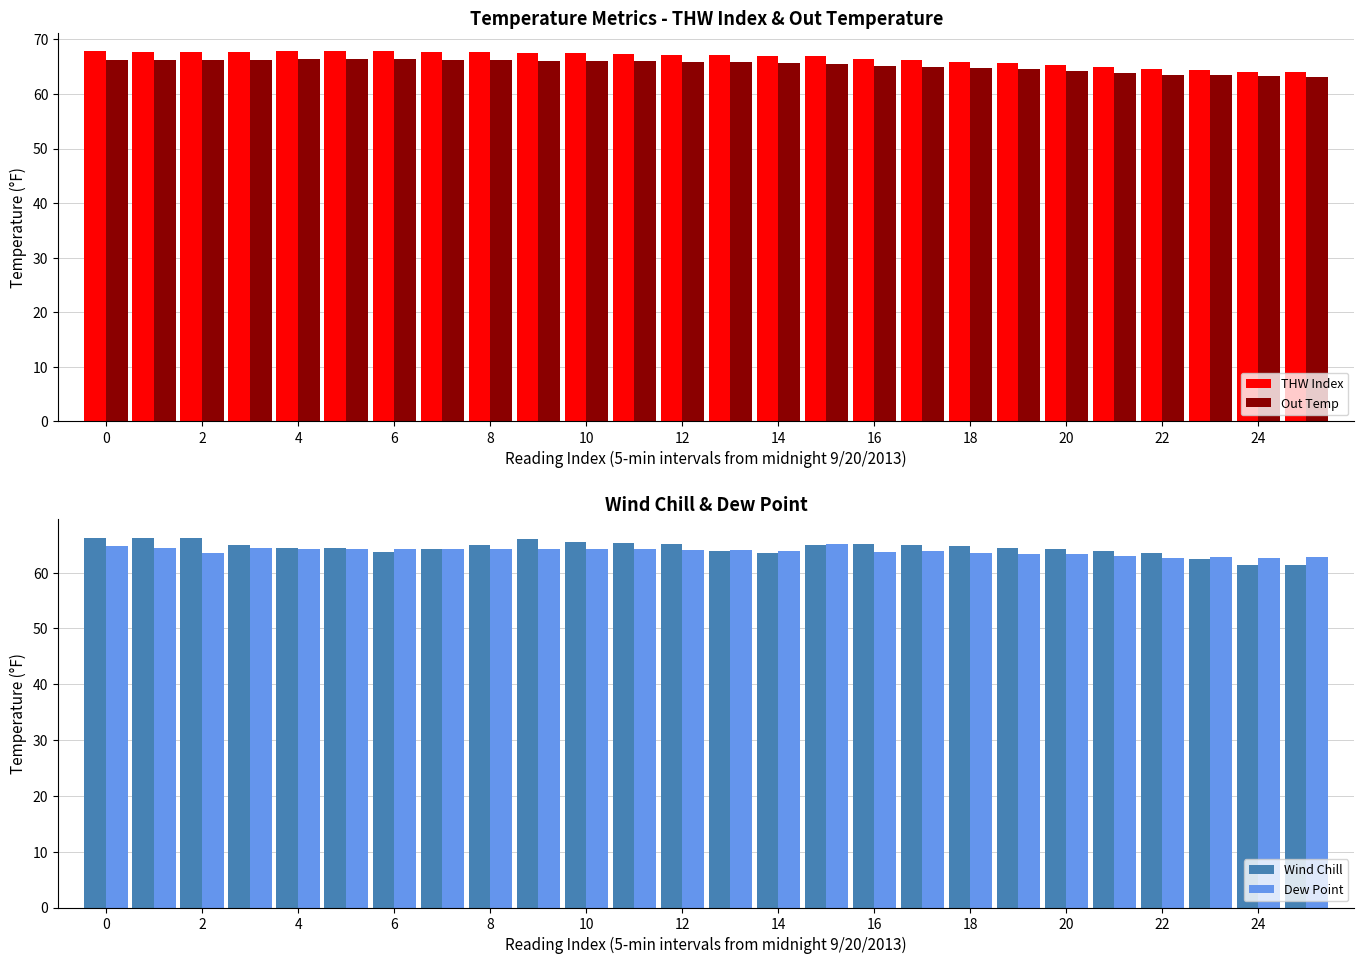

The value of Dew Point at 24 is 19.8. True or false?

False